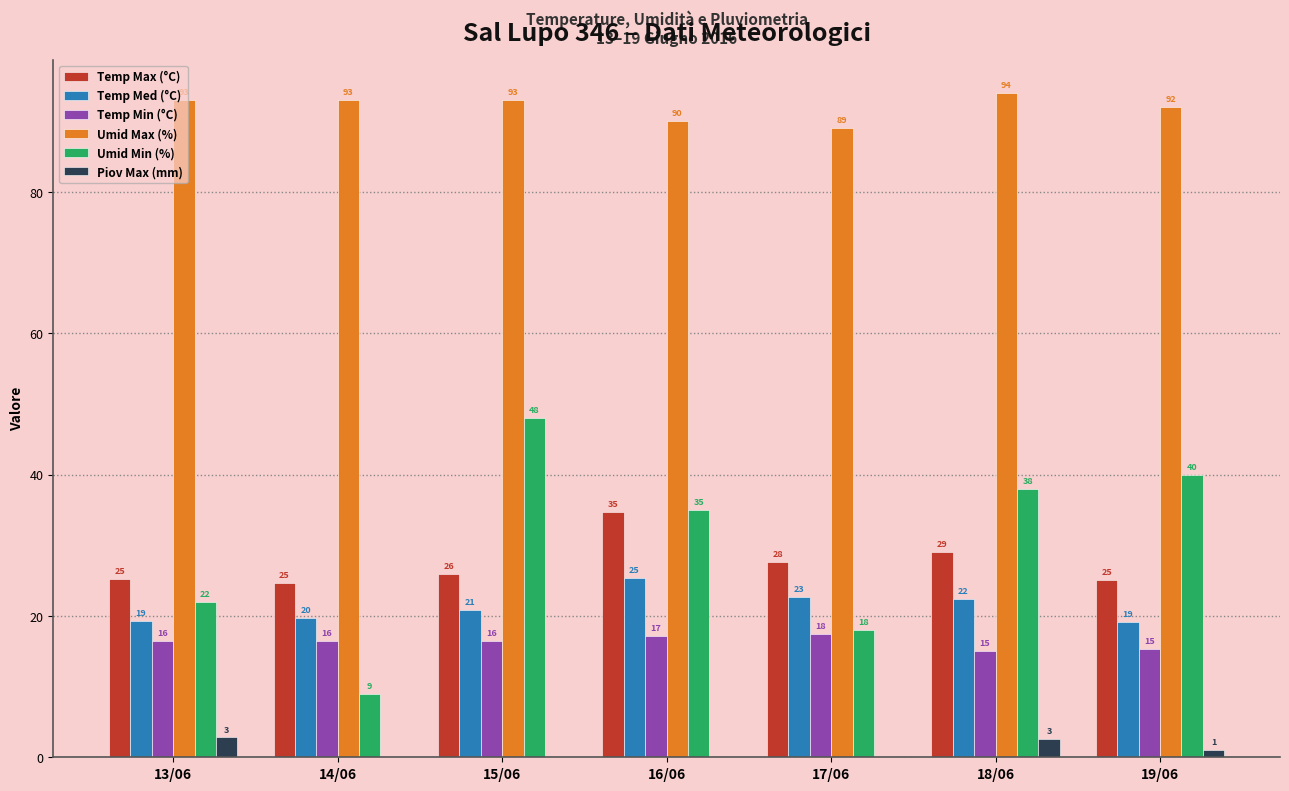

Which series changed the most between 15/06 and 19/06?

Umid Min (%)